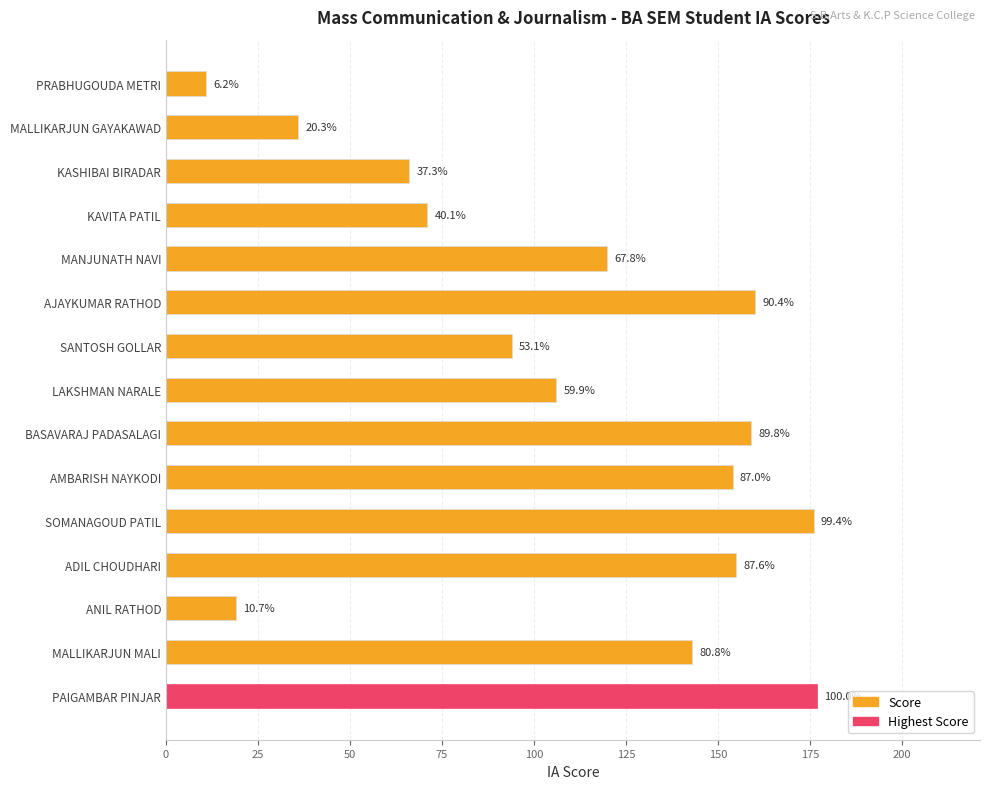

How many bars are there in total?

15